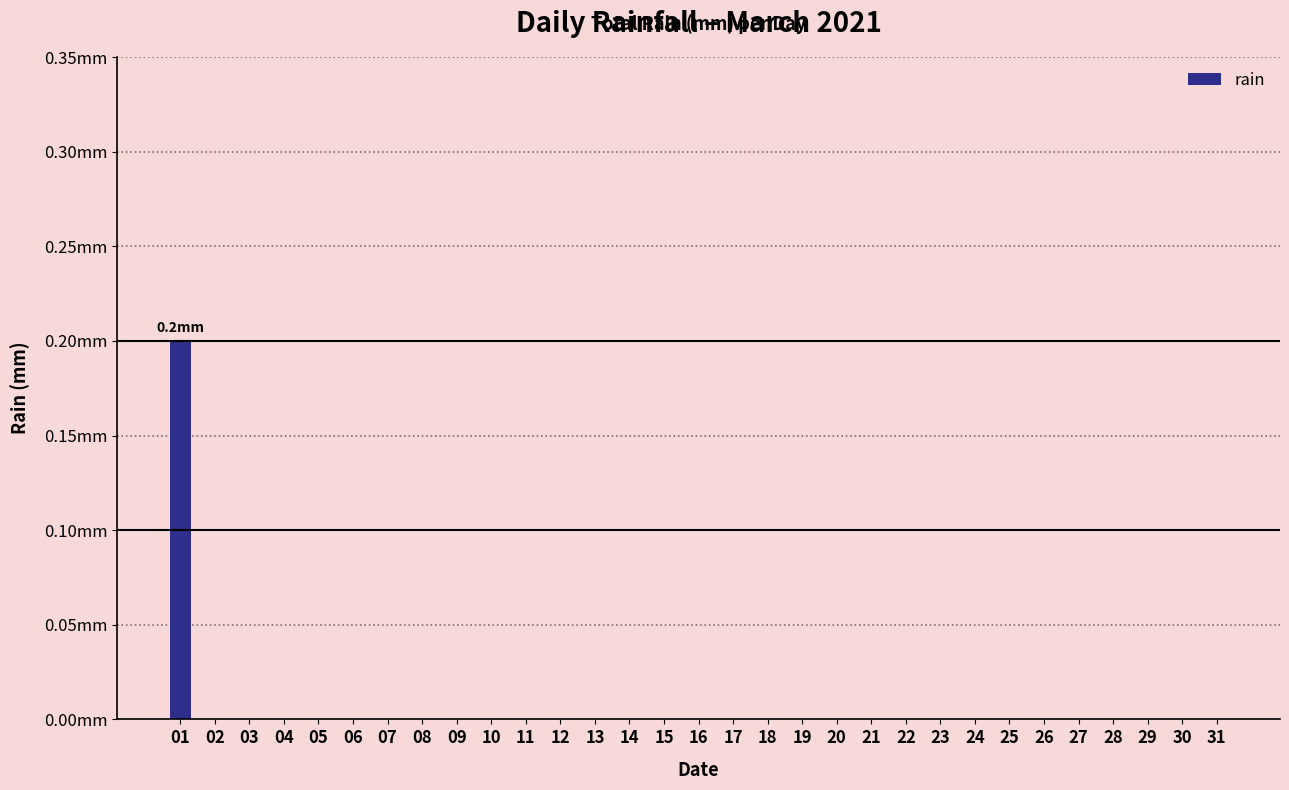

Are the bars horizontal?

No